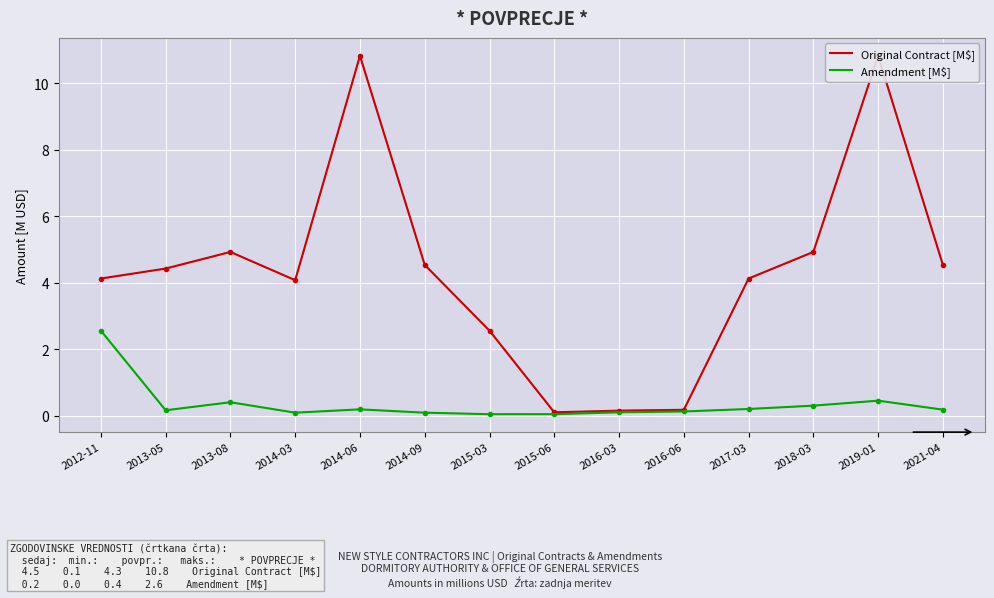

Is it true that Original Contract [M$] equals 4.1 at 2012-11?

True